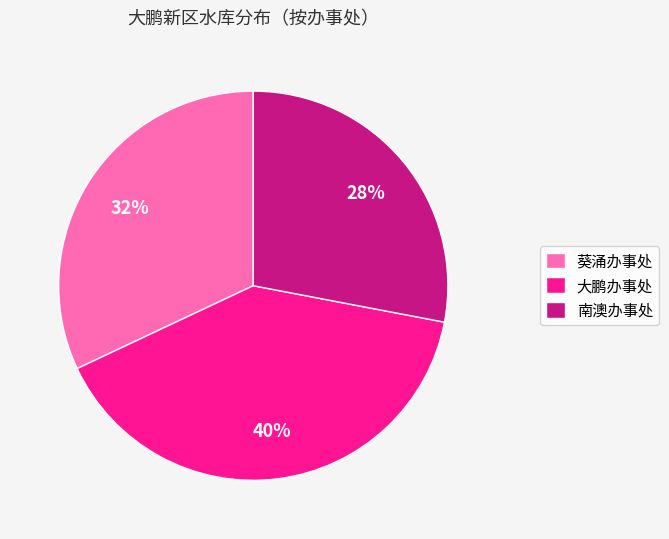

How many slices are in this pie chart?

3